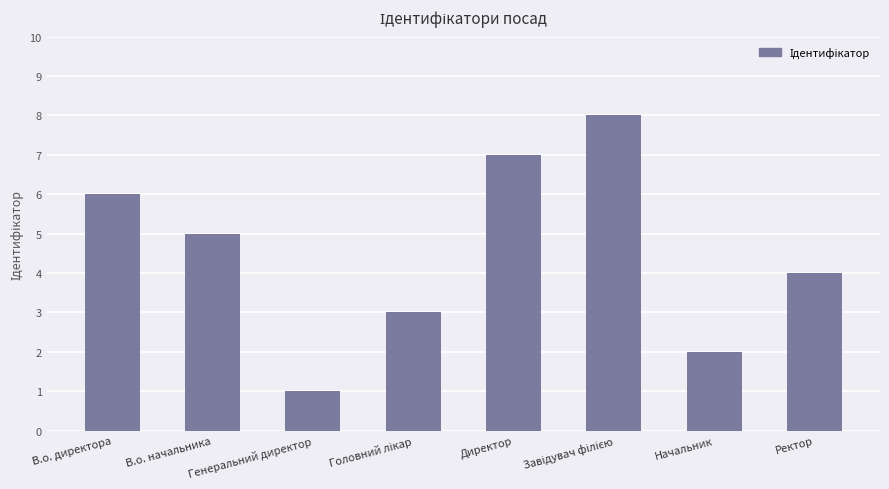

The chart shows a value of 7 at Директор. True or false?

True